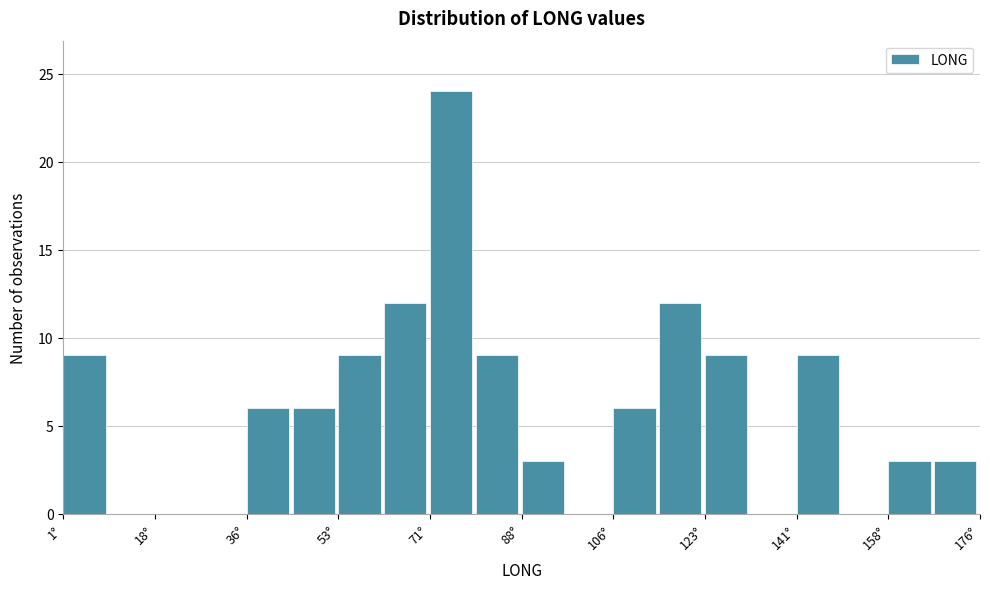

Reading left to right, list every bar in this chart as the range it spans on the x-axis followed by its height. Neither the bar edges nor the heights are printed on the chart, so give them approximately, as read against the axes.

2 to 10: 9
10 to 18: 0
18 to 28: 0
28 to 36: 0
36 to 46: 6
46 to 54: 6
54 to 62: 9
62 to 72: 12
72 to 80: 24
80 to 88: 9
88 to 98: 3
98 to 106: 0
106 to 114: 6
114 to 124: 12
124 to 132: 9
132 to 142: 0
142 to 150: 9
150 to 158: 0
158 to 168: 3
168 to 176: 3